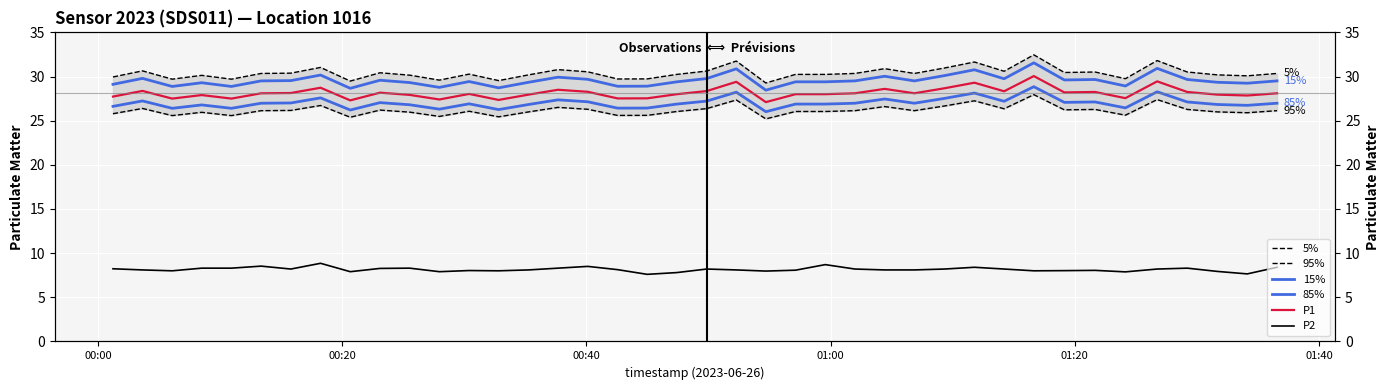

True or false: P2 has more than 2 points higher than both neighbors.

True